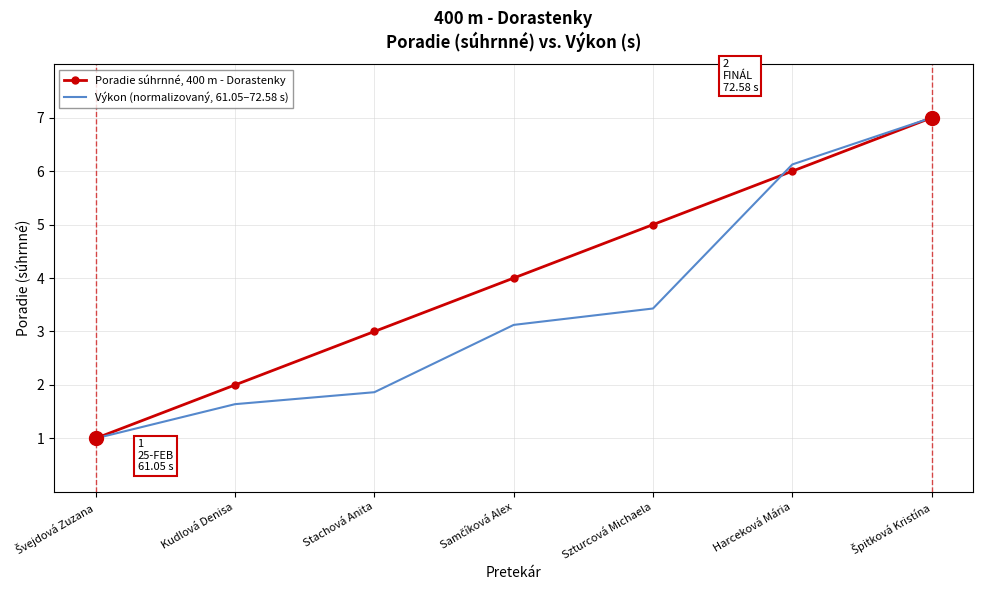

What are all the series names shown in the legend?

Poradie súhrnné, 400 m - Dorastenky, Výkon (normalizovaný, 61.05–72.58 s)